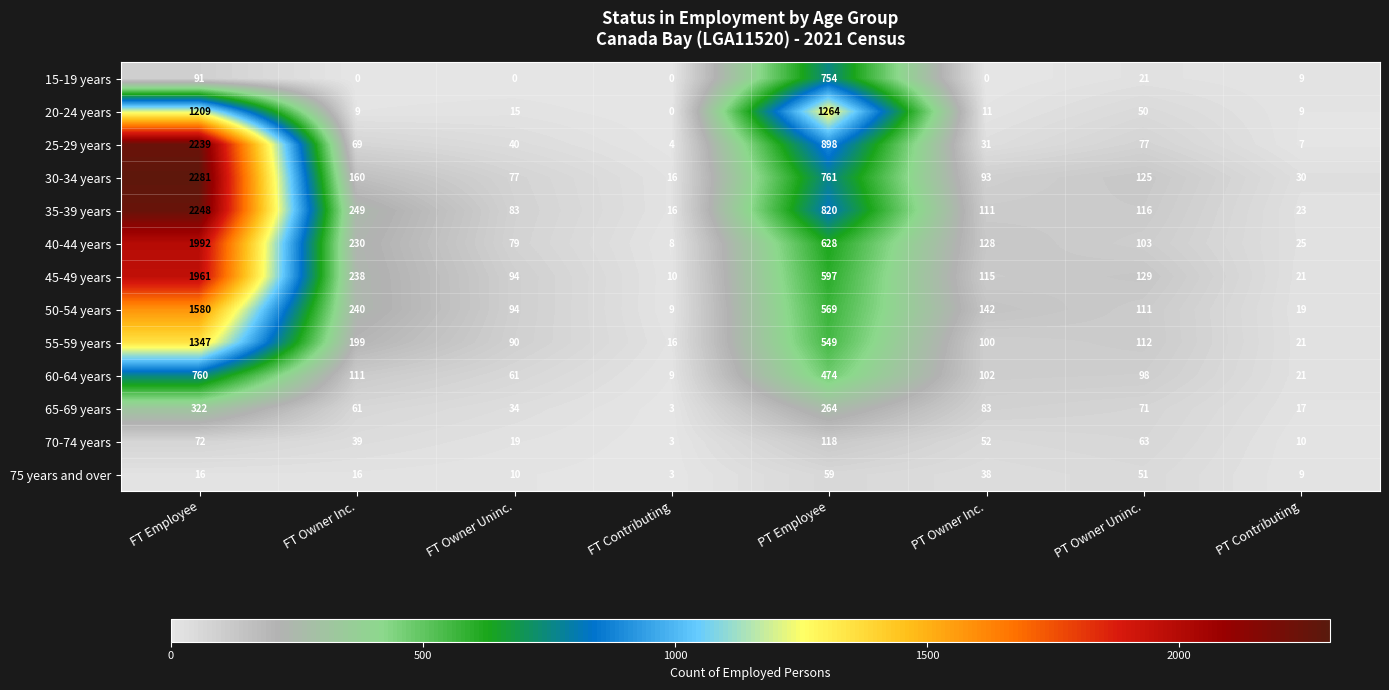

Between FT Employee and PT Owner Inc., which series saw the biggest shift?

25-29 years